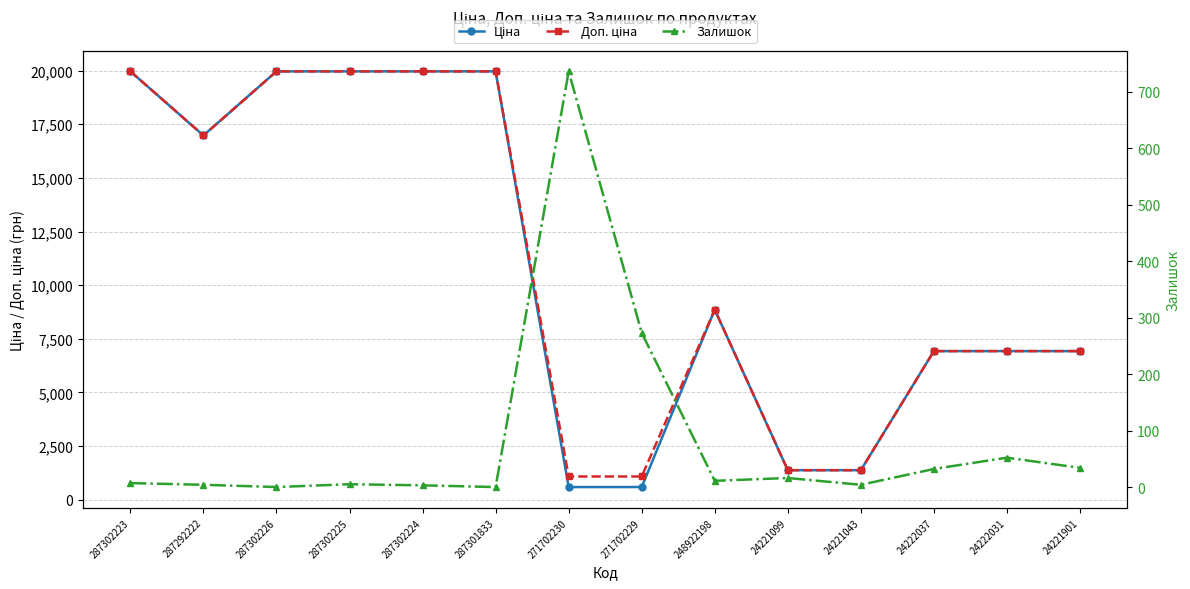

Between 271702230 and 287292222, which is larger?

287292222